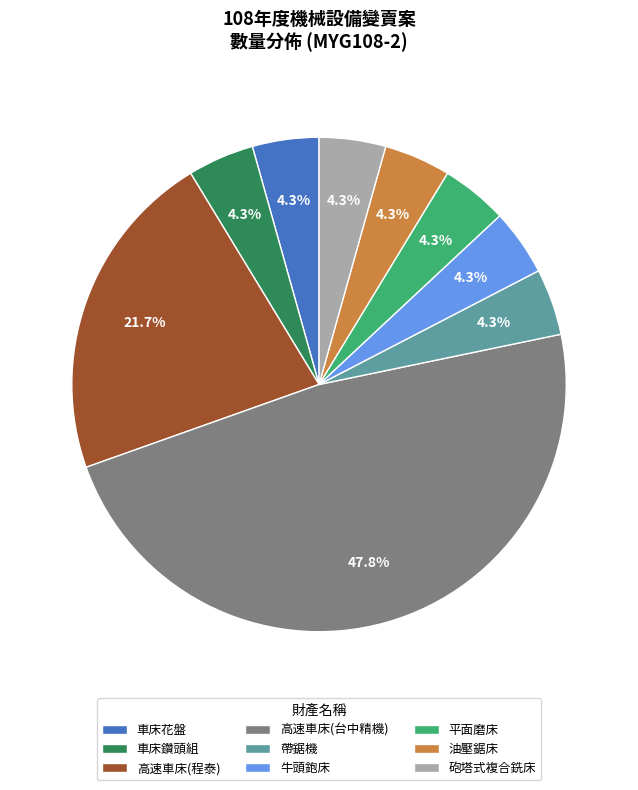

Is it true that 牛頭鉋床 is 4% of the pie?

True